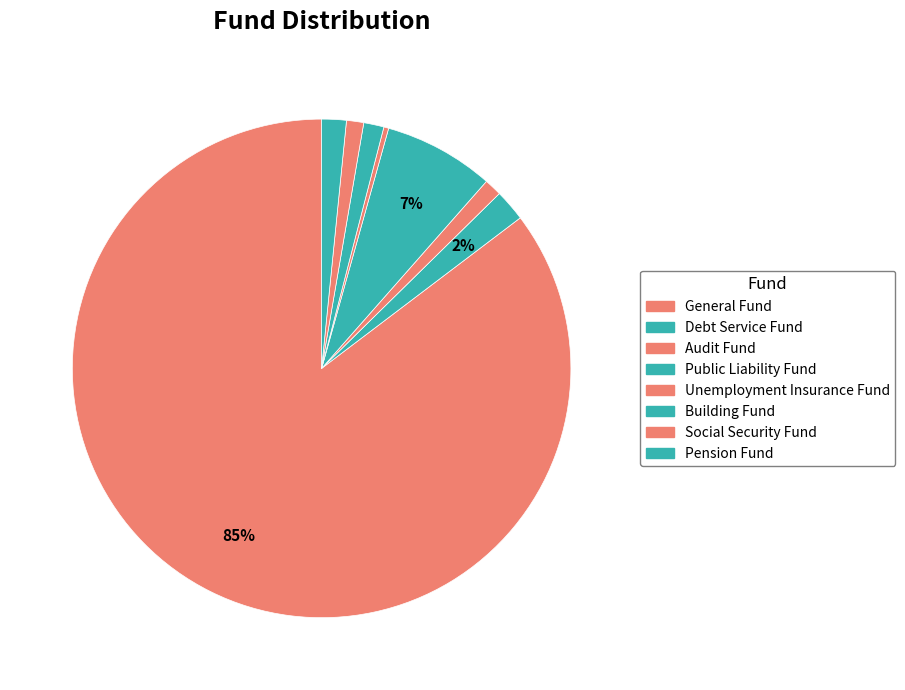

What percentage is NOT represented by Debt Service Fund?

98.0%